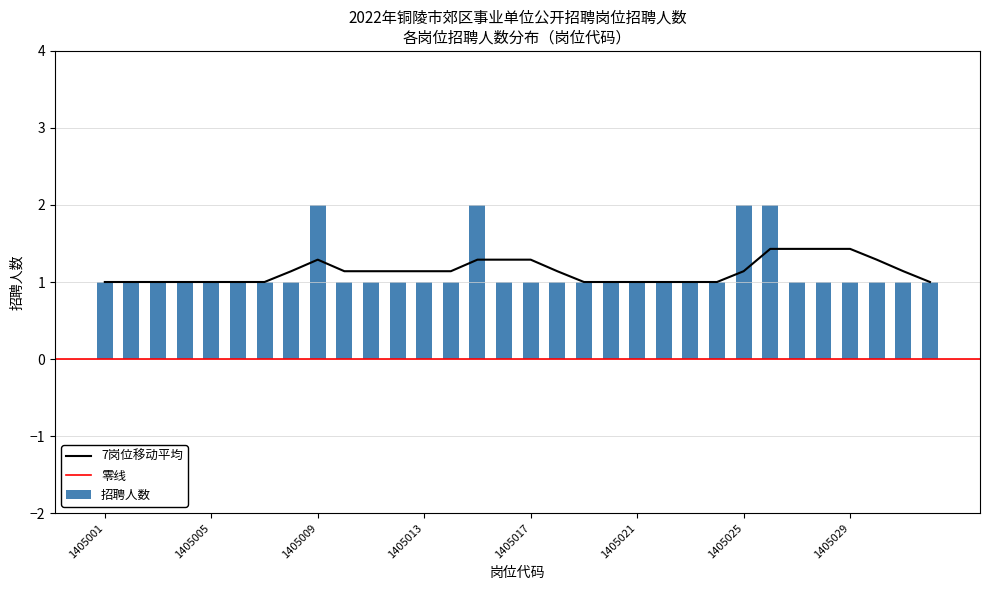

What is the value of the 27th bar from the left?

1